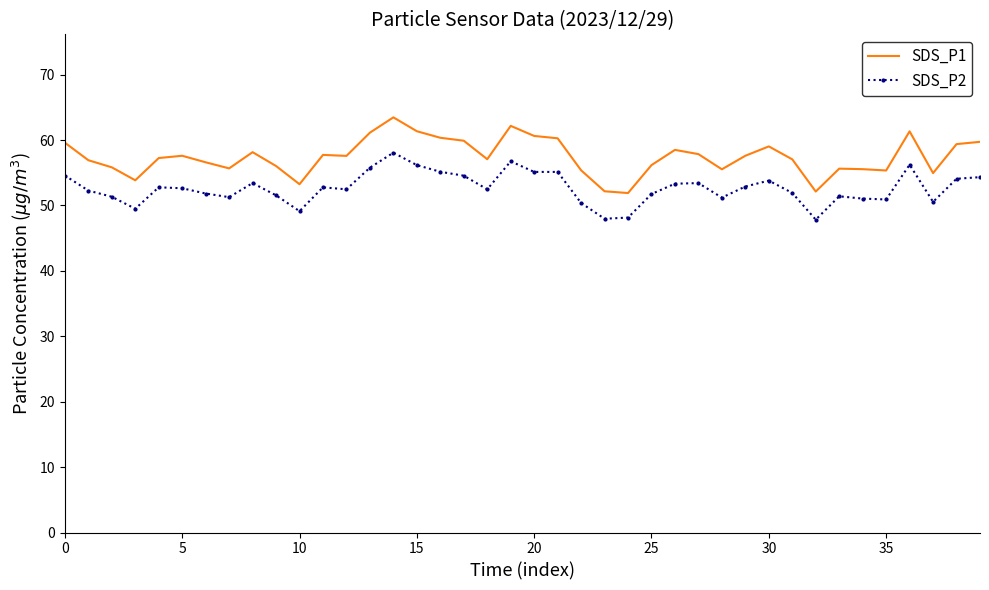

Which series has the largest range (max minus min)?

SDS_P1